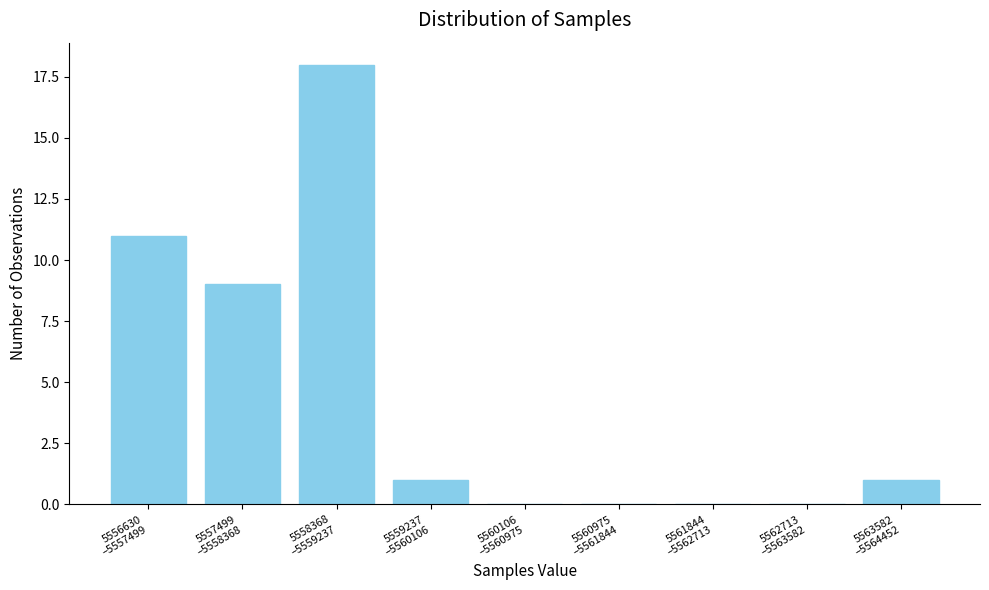

What is the sum of all values?

40